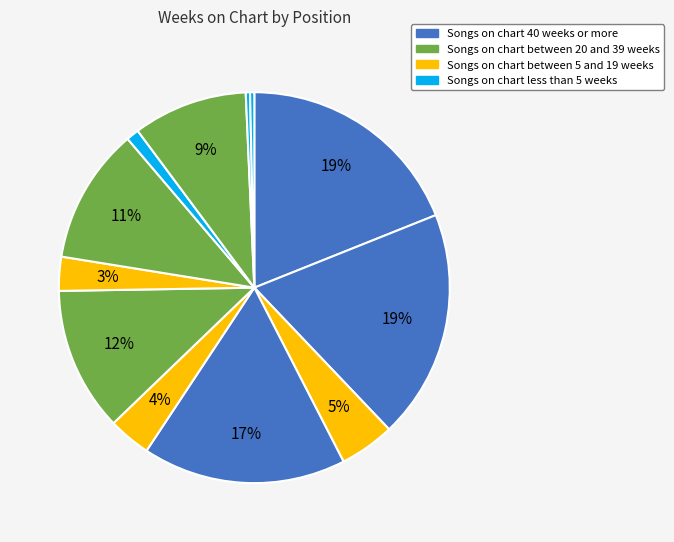

Which slice is the largest?

1